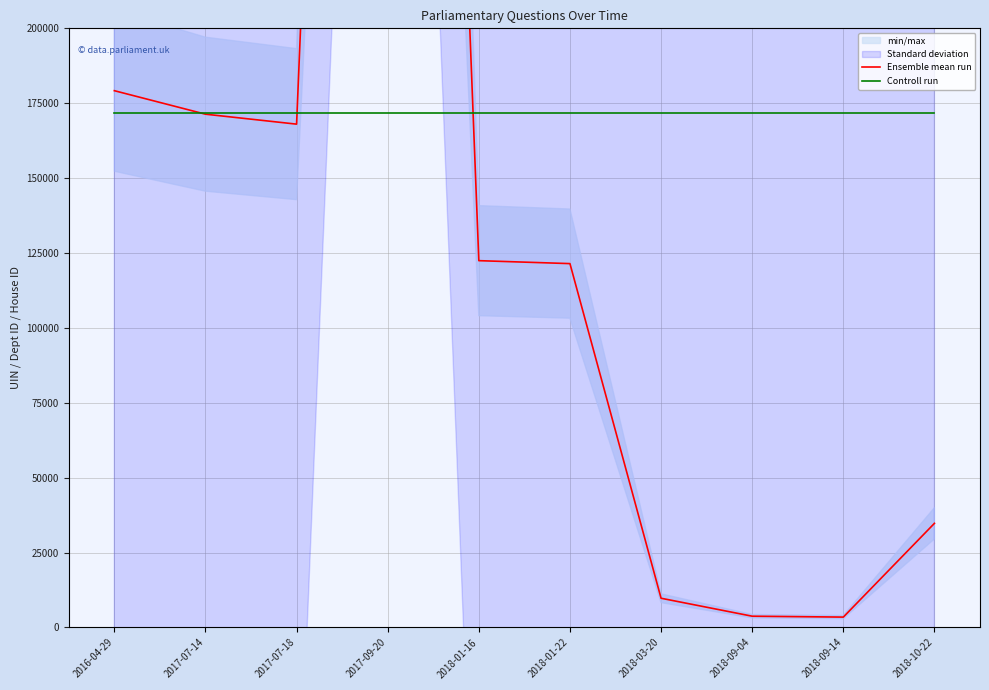

What position from the right is 2018-01-16?

6